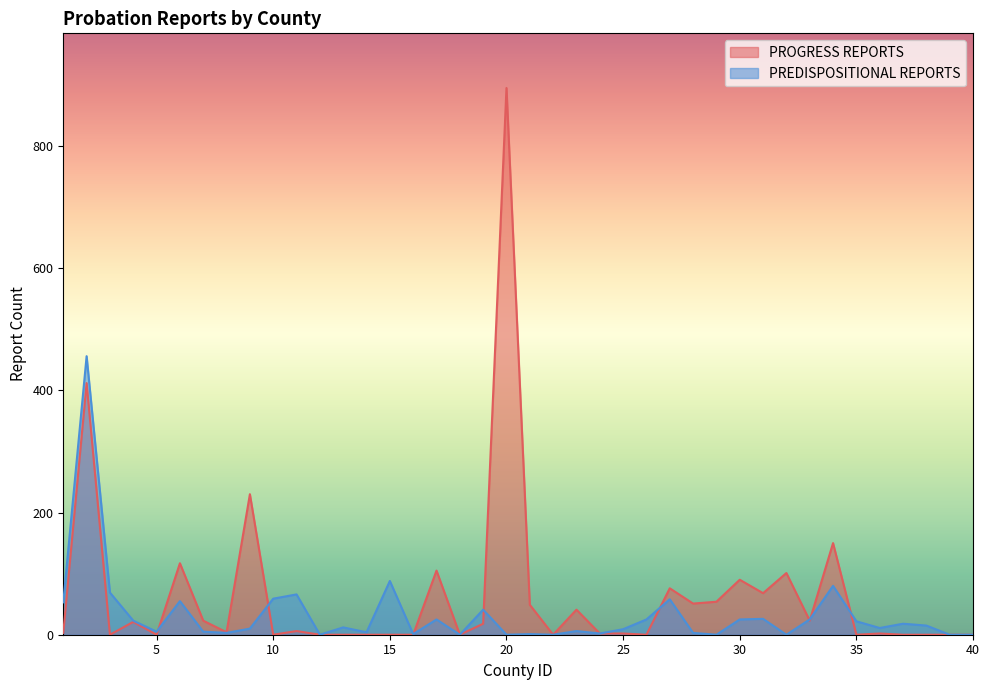

In PREDISPOSITIONAL REPORTS, how many points are higher than both neighbors (excluding endpoints)?

13